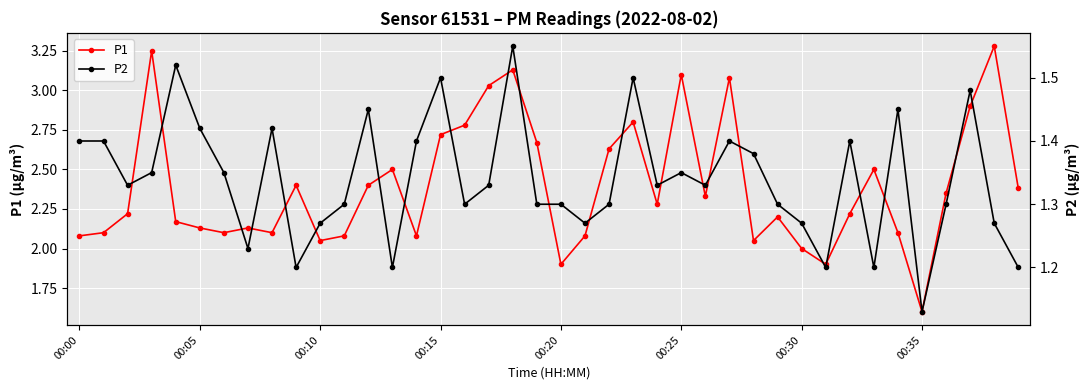

Which category has the lowest value in the P1 series?

00:35